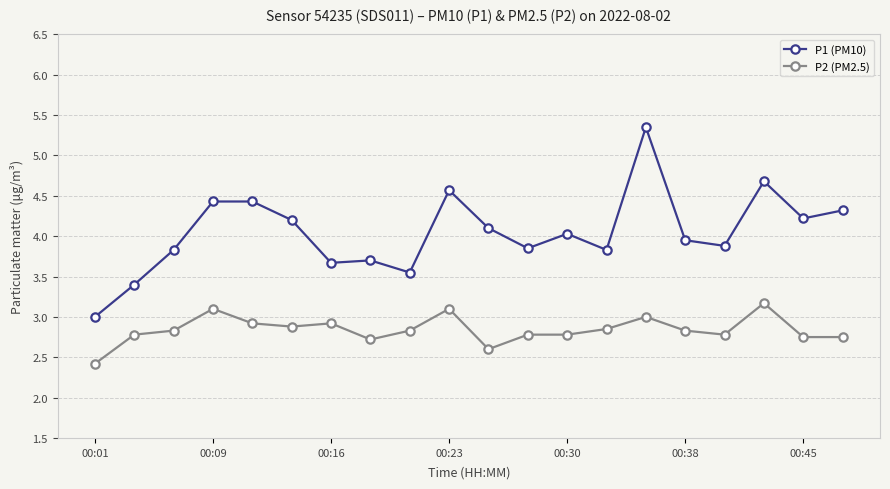

True or false: P2 (PM2.5) and P1 (PM10) cross at least once.

False